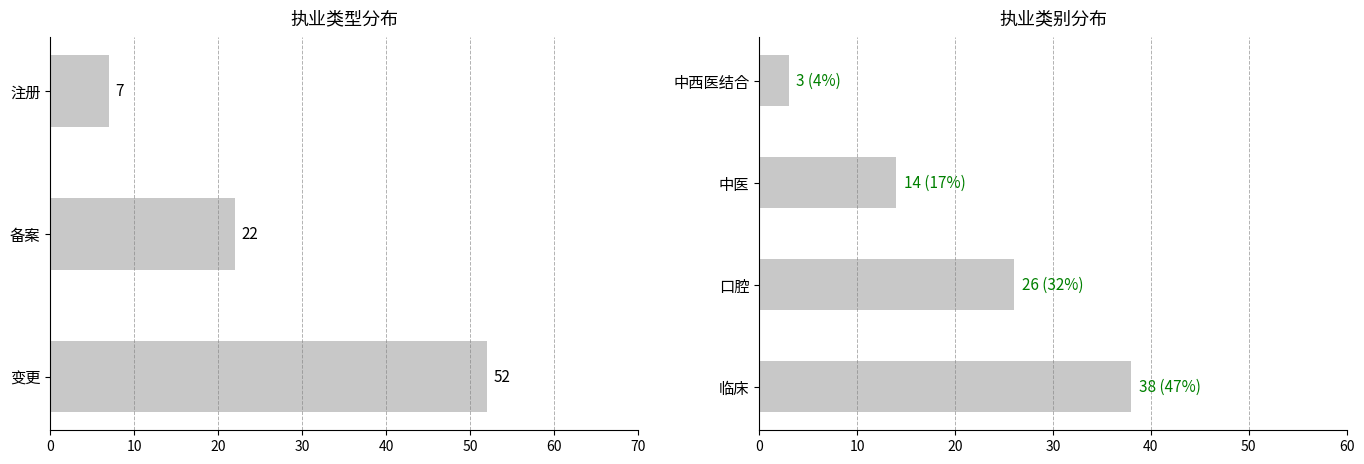

What is the label of the 2nd bar from the right?

备案